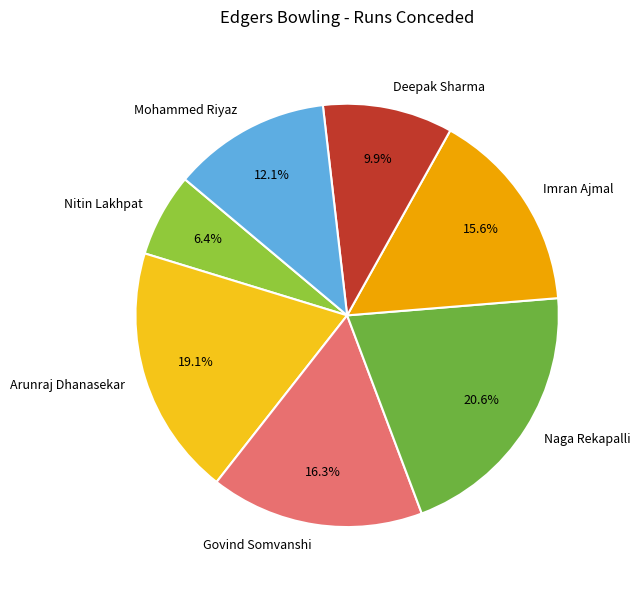

To the nearest percent, what is the combined percentage of Arunraj Dhanasekar and Imran Ajmal?

35%